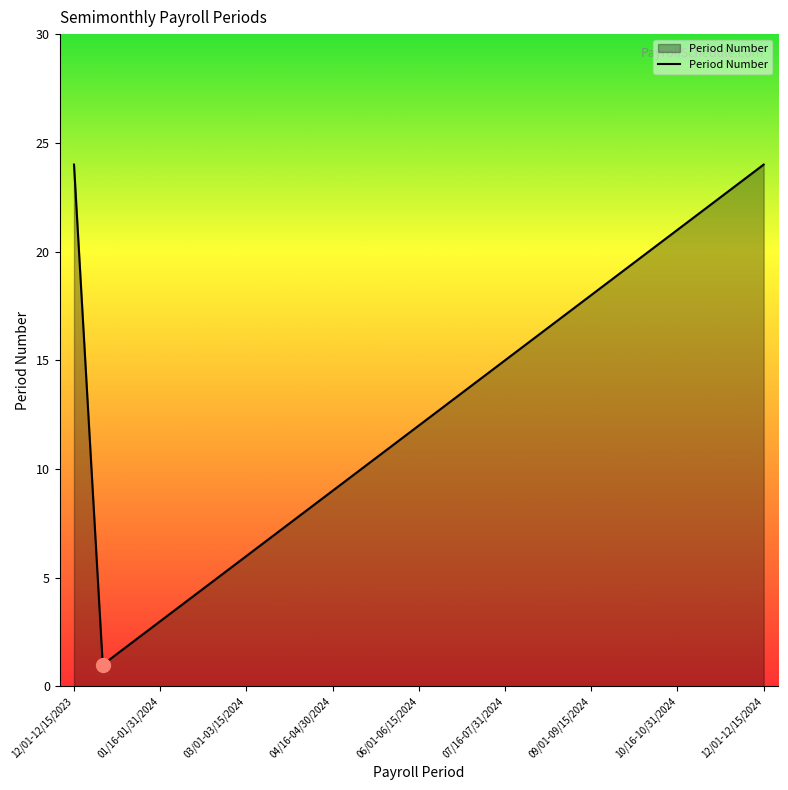

What is the greatest value displayed?

24